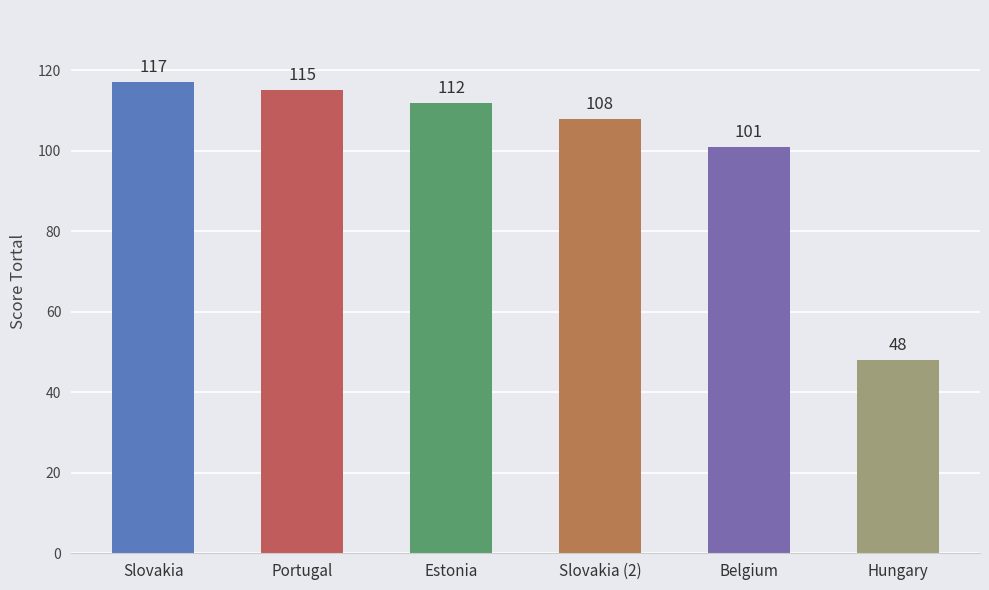

How many bars are there in total?

6